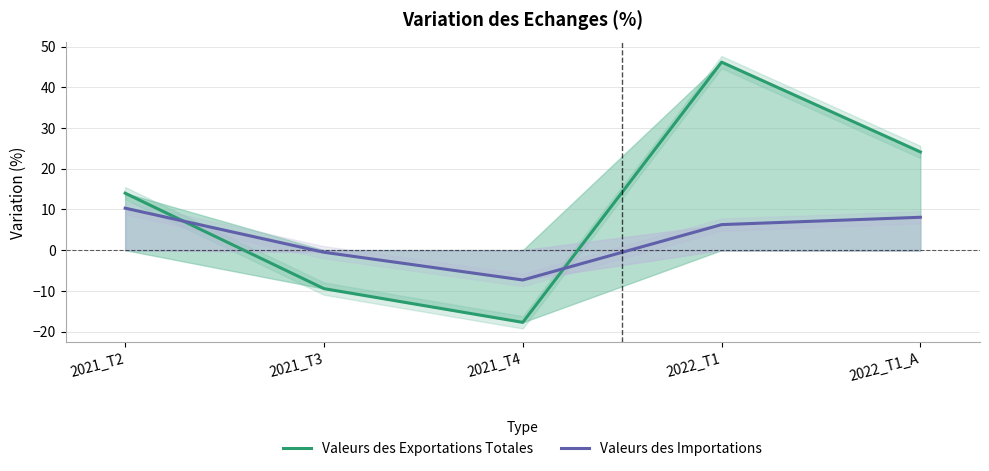

At which label does Valeurs des Importations first exceed 6?

2021_T2